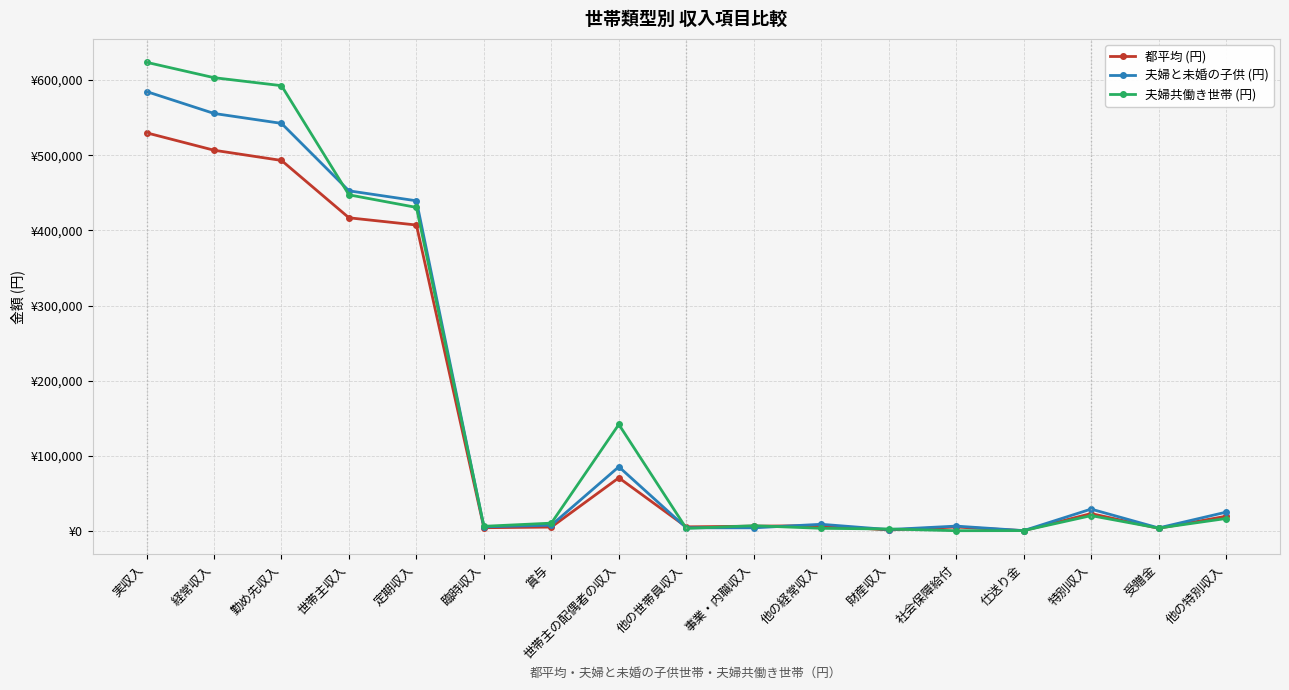

At which label is 夫婦共働き世帯 (円) closest to 311962?

定期収入